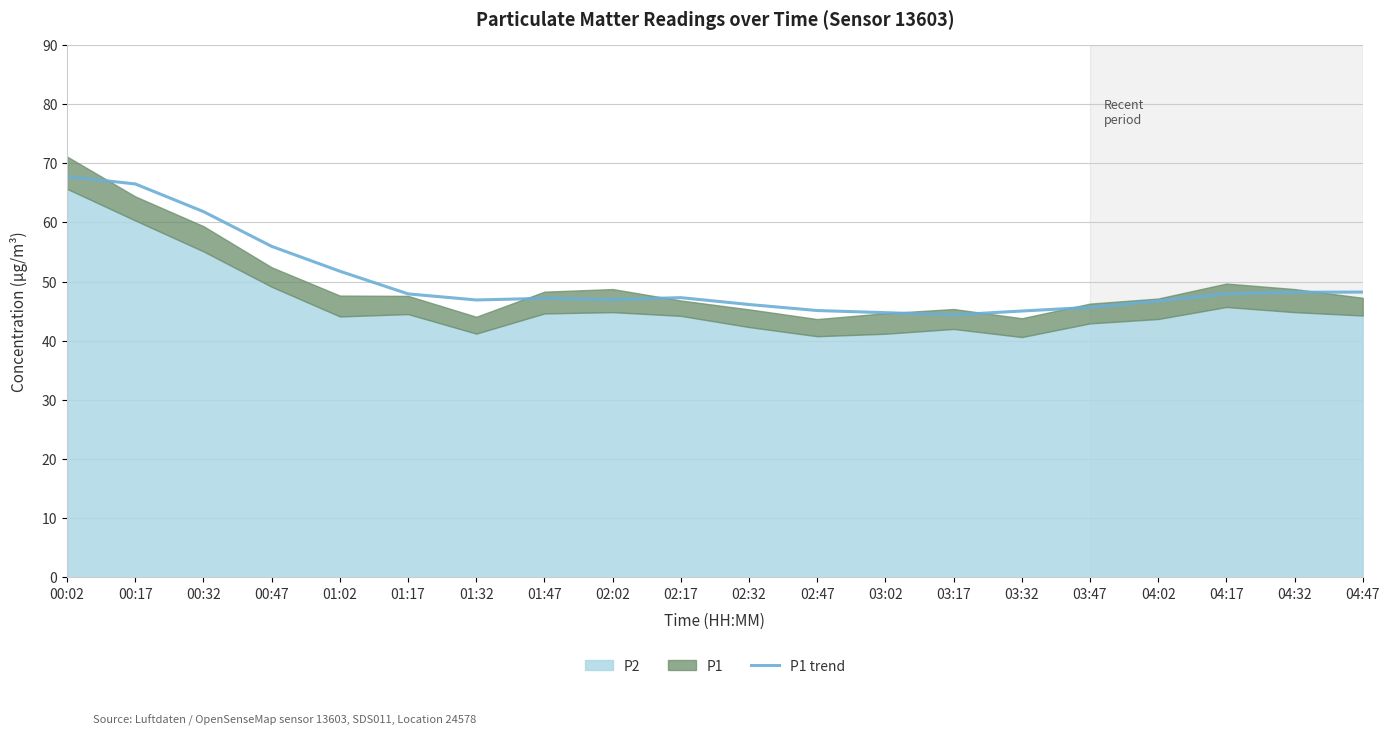

What is the change in value from 02:17 to 04:32?

+0.9